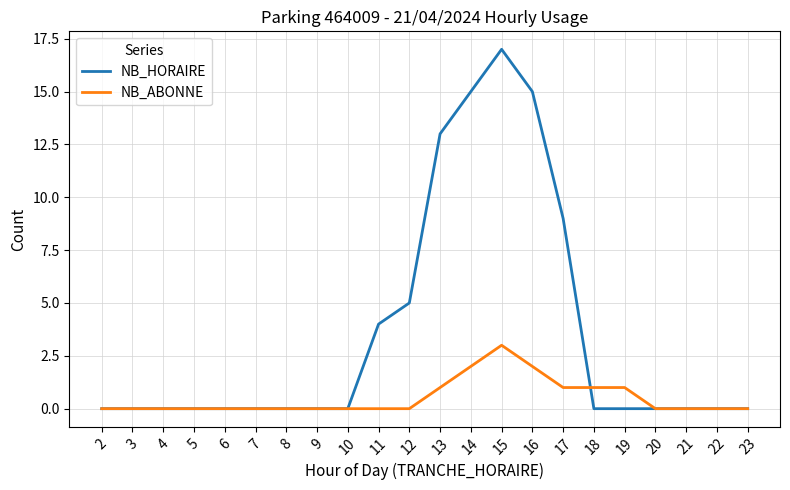

How many categories are shown in the chart?

22